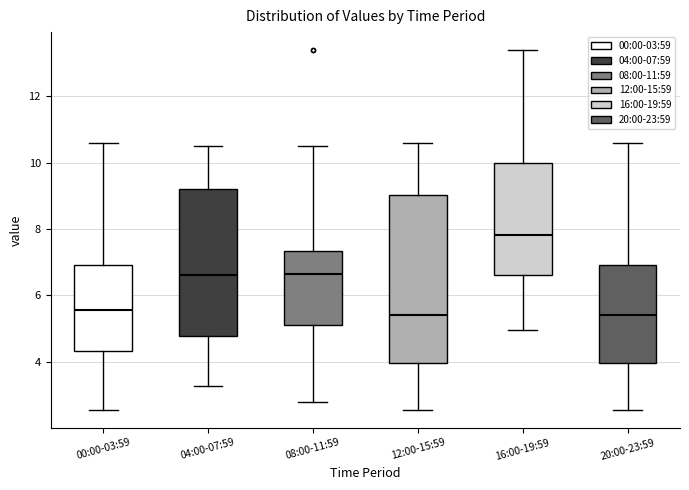

Which box's median line is the highest?

16:00-19:59